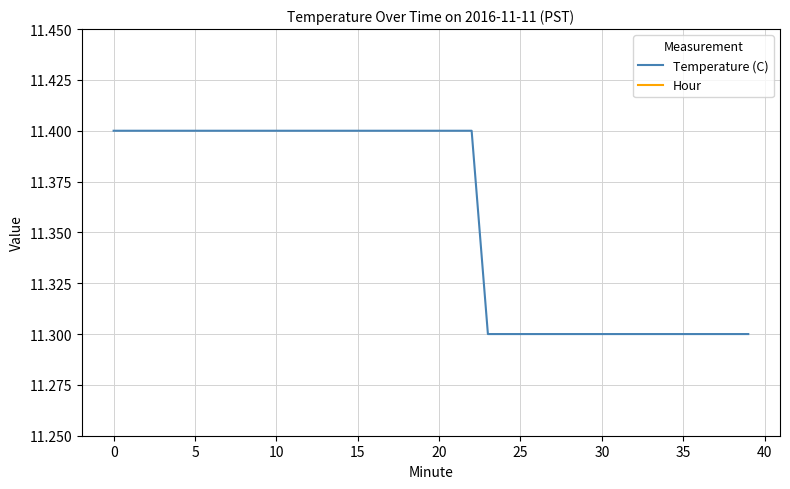

Which series changed the most between 30 and 39?

Temperature (C)